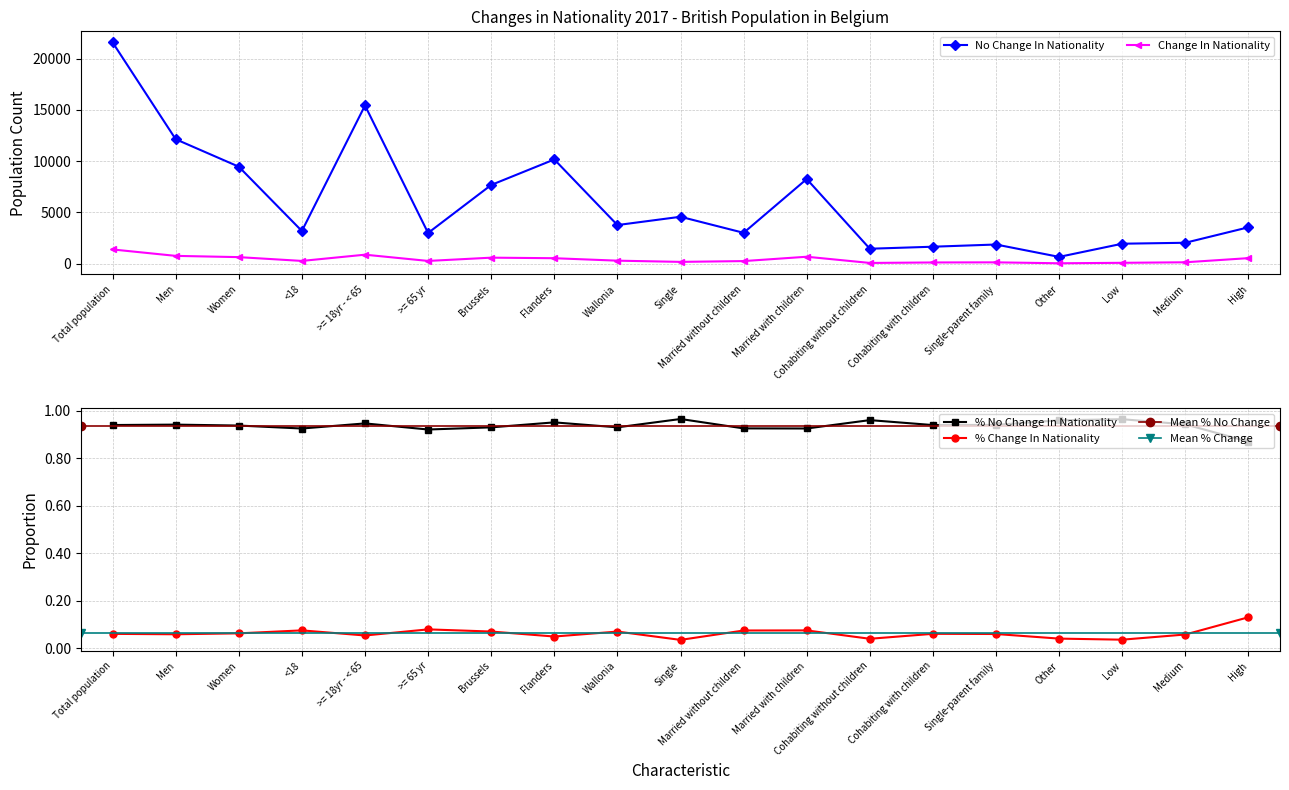

What is the sum of the Change In Nationality values at Low and Total population?

1446